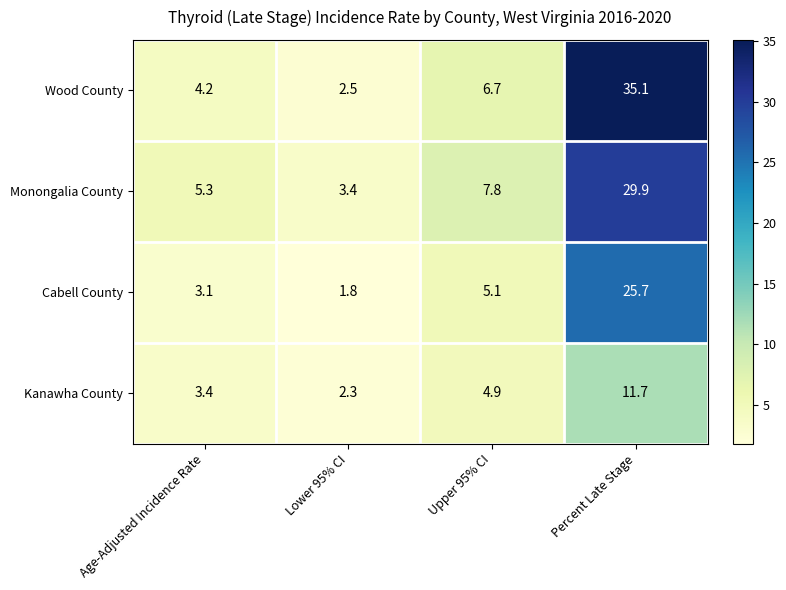

Is it true that Cabell County equals 1.8 at Lower 95% CI?

True